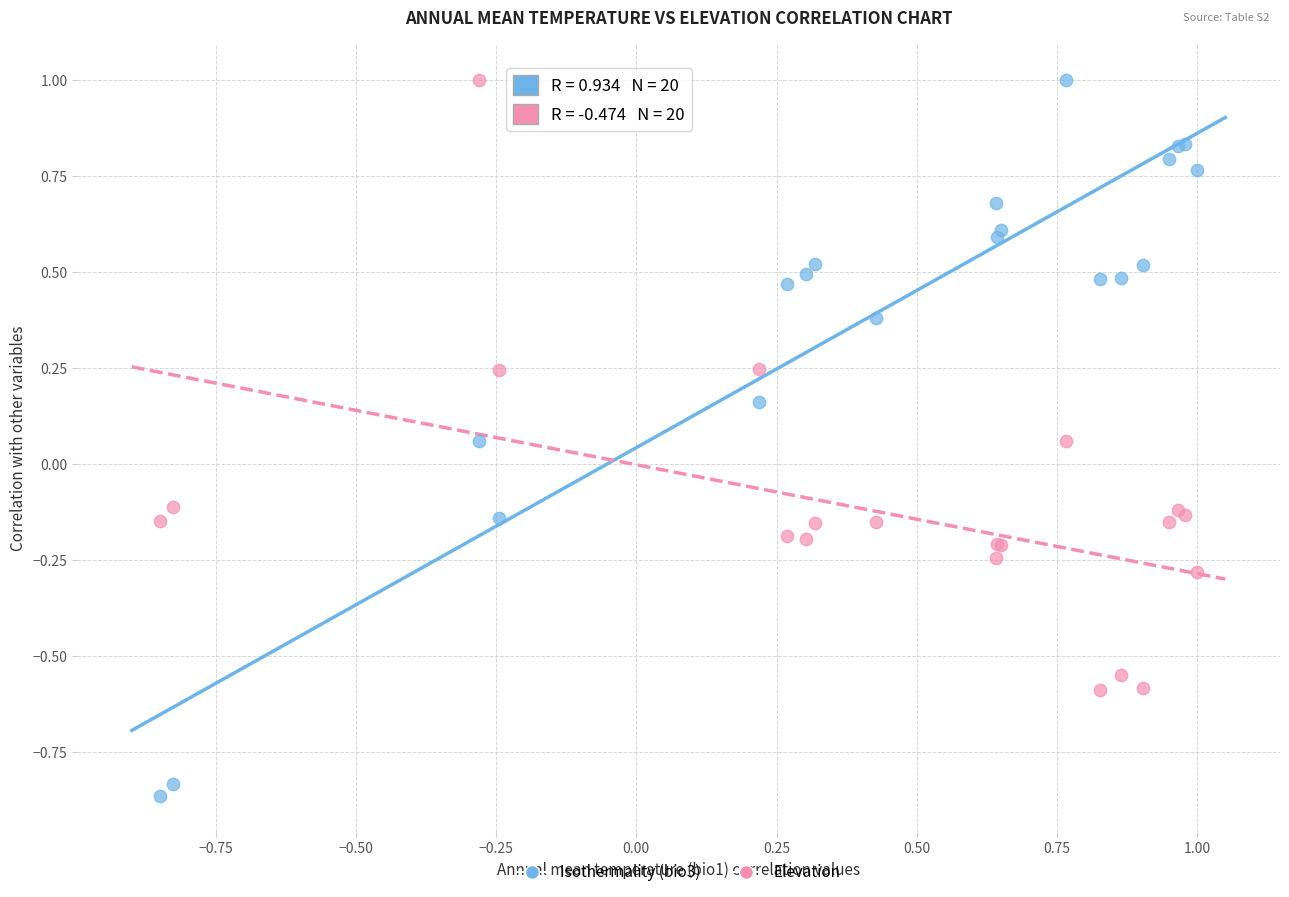

Which series has the largest Y range (max minus min)?

Isothermality (bio3)